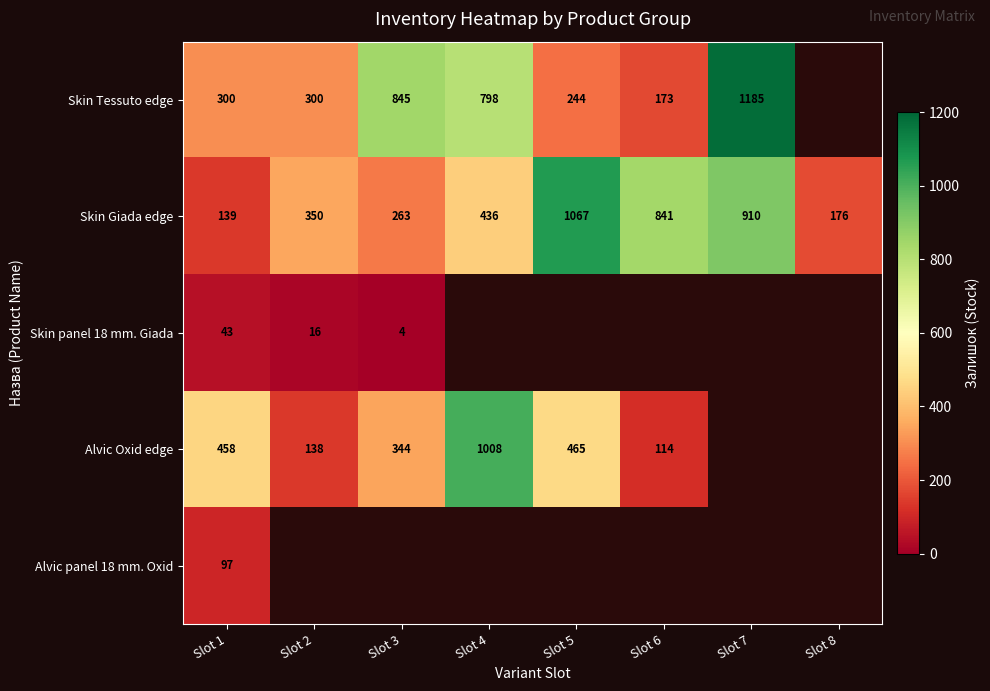

Is it true that Skin Tessuto edge equals 1215 at Slot 4?

False